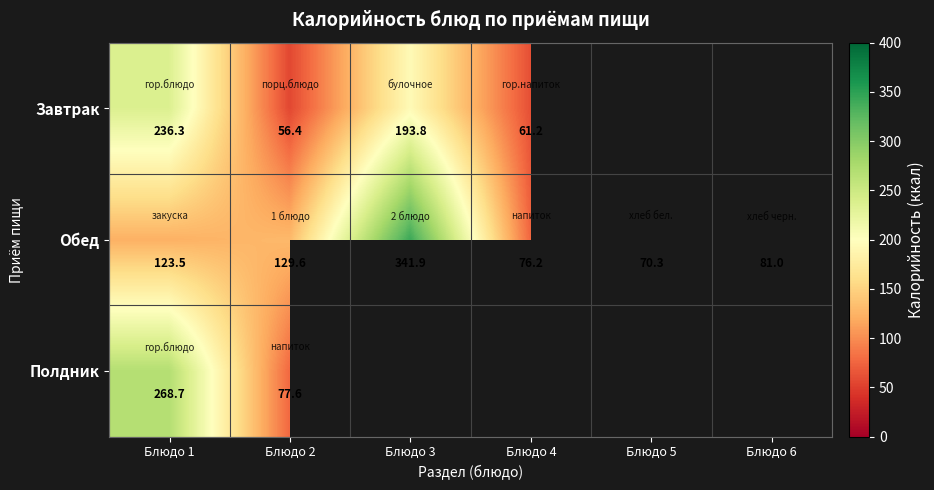

Which category has the highest value in the Обед series?

Блюдо 3